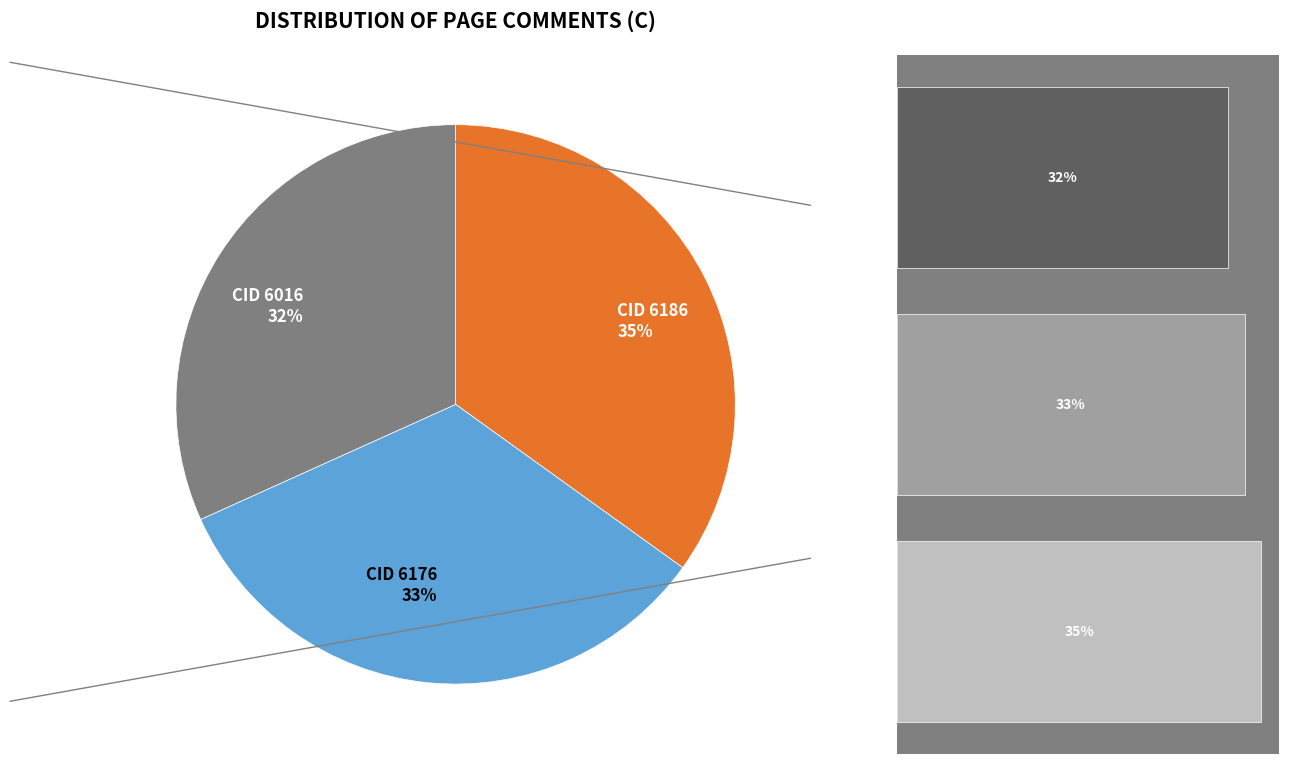

What is the total percentage of CID 6176
33% and CID 6186
35%?

68.3%